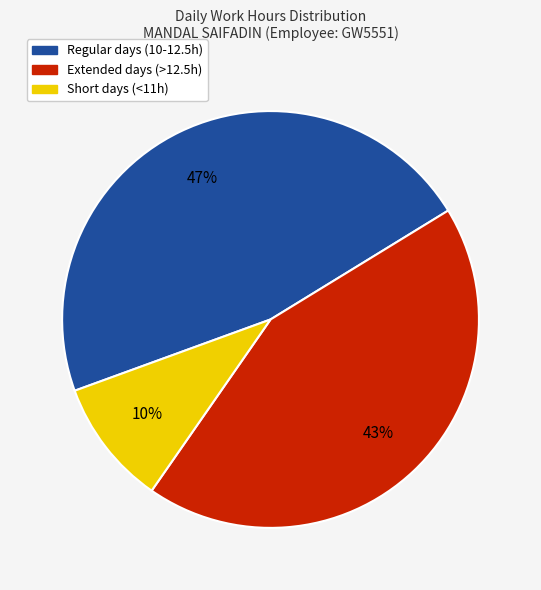

Is there any slice that represents more than half of the pie?

No